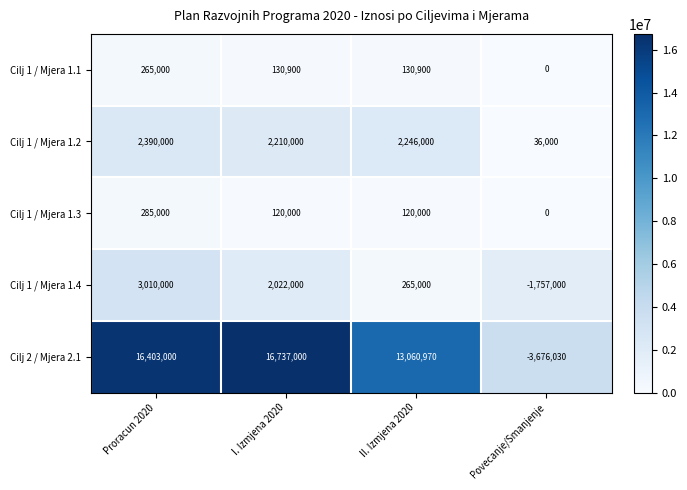

How many negative values does the Cilj 2 / Mjera 2.1 series have?

1